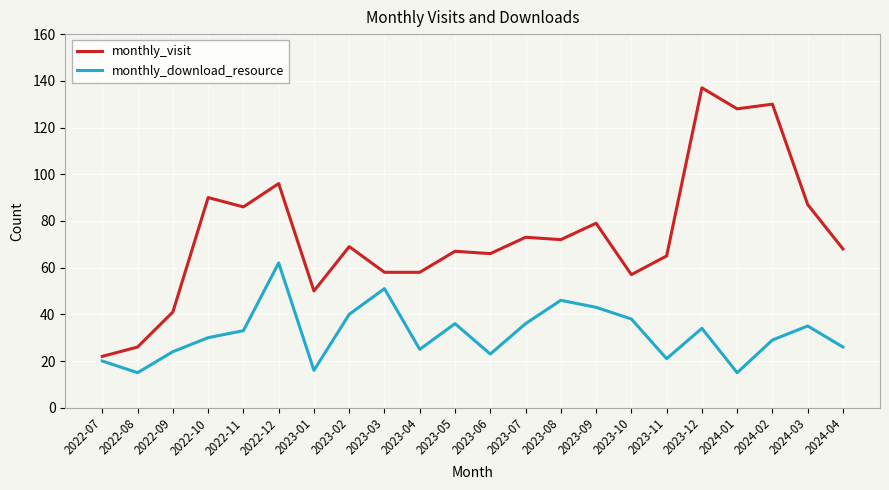

Reading left to right, transcribe all the data shown in this chart.

monthly_visit: 2022-07=22	2022-08=26	2022-09=41	2022-10=90	2022-11=86	2022-12=96	2023-01=50	2023-02=69	2023-03=58	2023-04=58	2023-05=67	2023-06=66	2023-07=73	2023-08=72	2023-09=79	2023-10=57	2023-11=65	2023-12=137	2024-01=128	2024-02=130	2024-03=87	2024-04=68
monthly_download_resource: 2022-07=20	2022-08=15	2022-09=24	2022-10=30	2022-11=33	2022-12=62	2023-01=16	2023-02=40	2023-03=51	2023-04=25	2023-05=36	2023-06=23	2023-07=36	2023-08=46	2023-09=43	2023-10=38	2023-11=21	2023-12=34	2024-01=15	2024-02=29	2024-03=35	2024-04=26